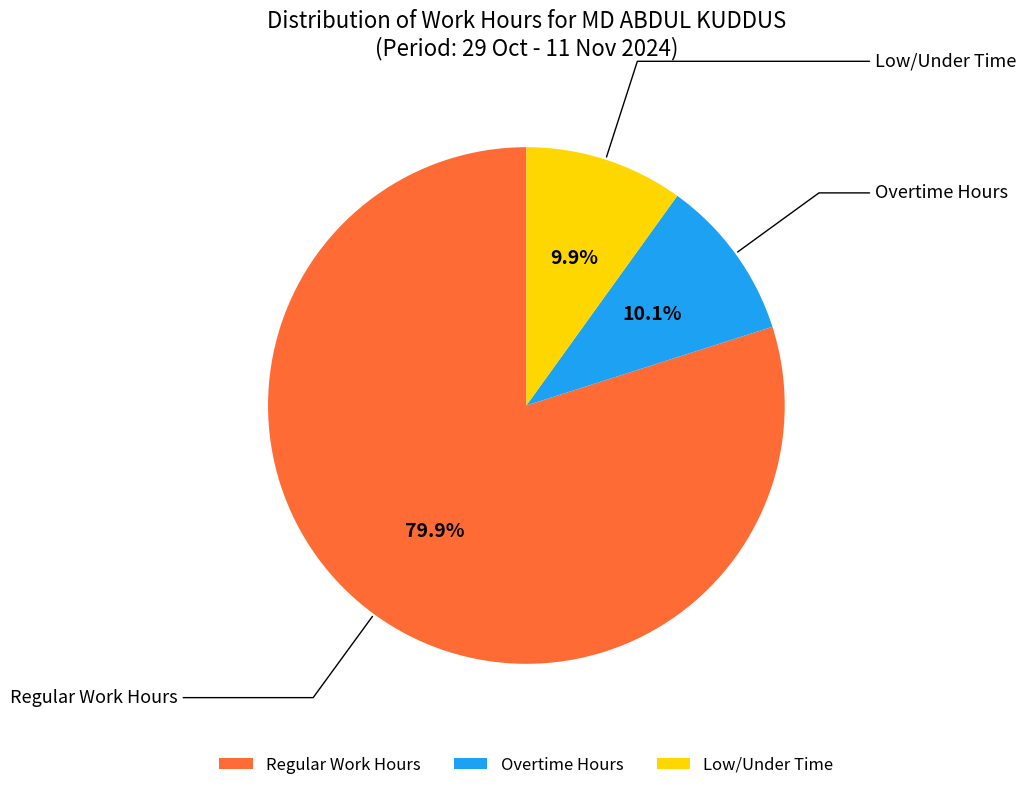

To the nearest percent, what is the difference between the largest and smallest slice percentages?

70%